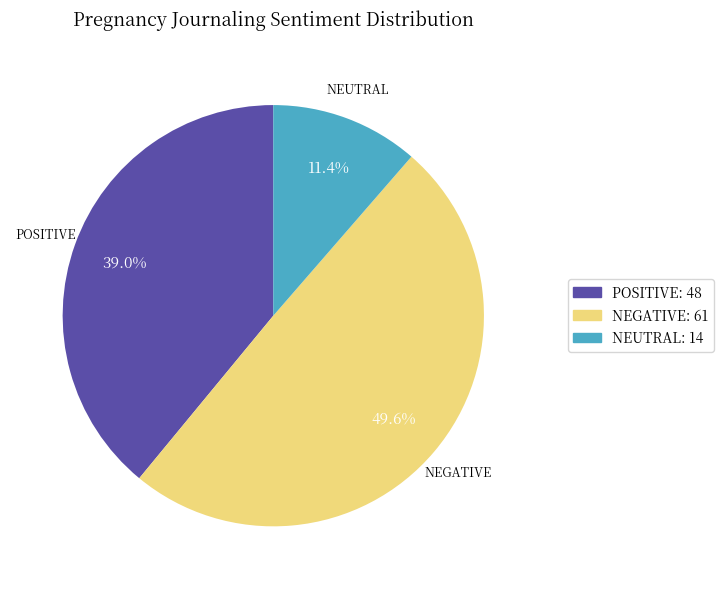

How many segments does this pie chart have?

3